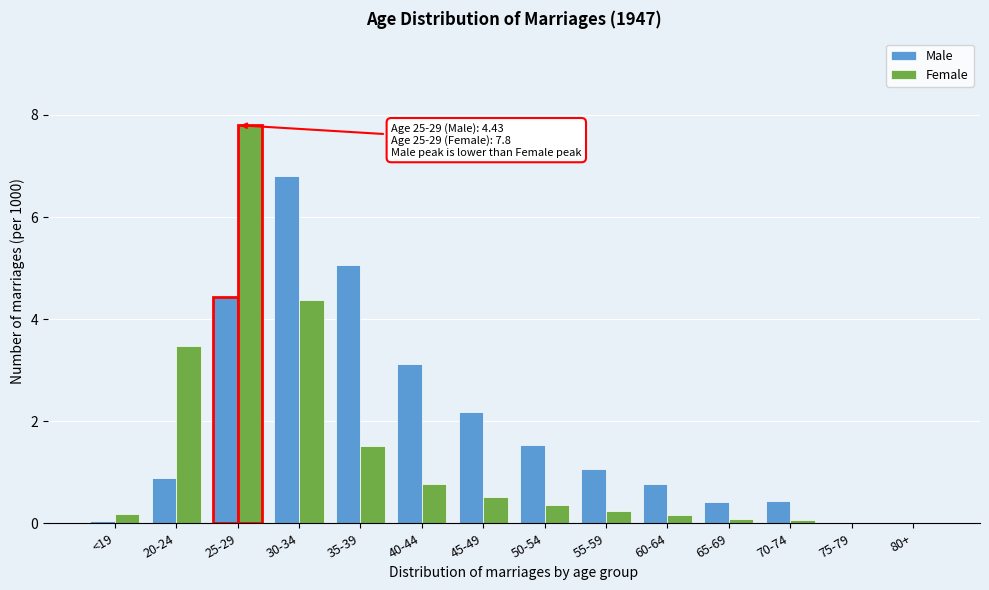

True or false: Female has a value of 0.5 at 45-49.

True